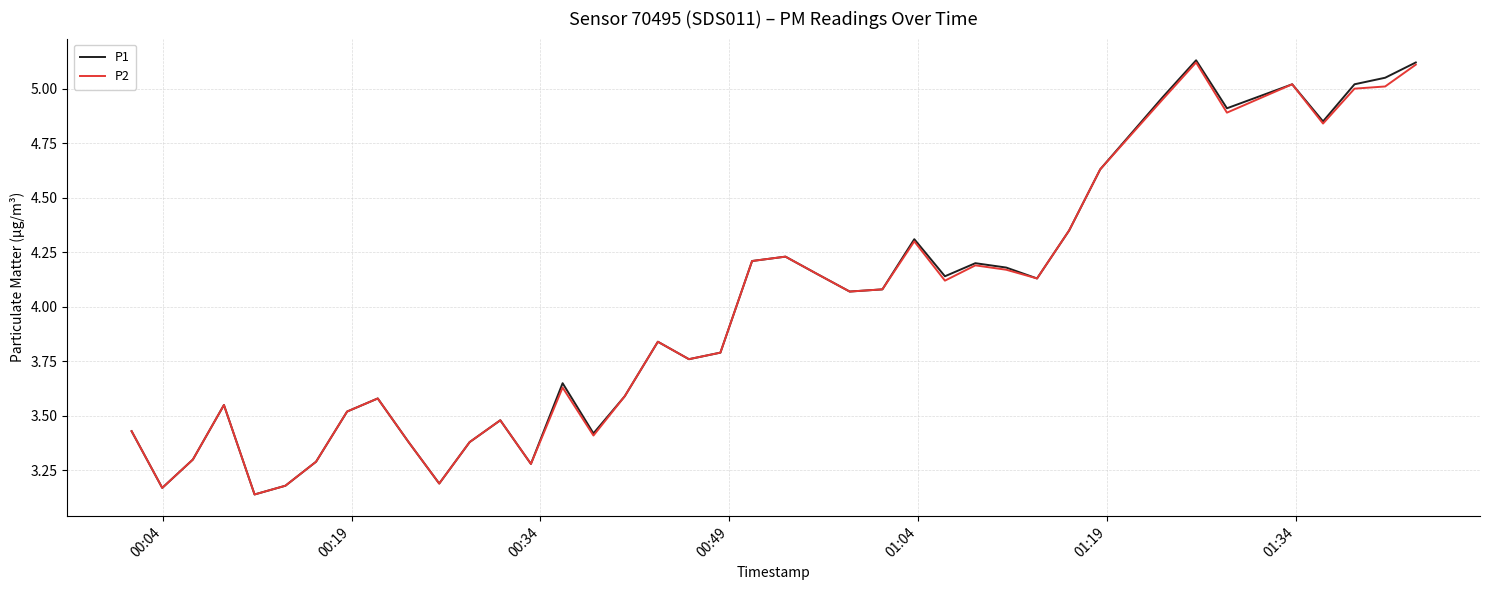

Which series has the largest range (max minus min)?

P1